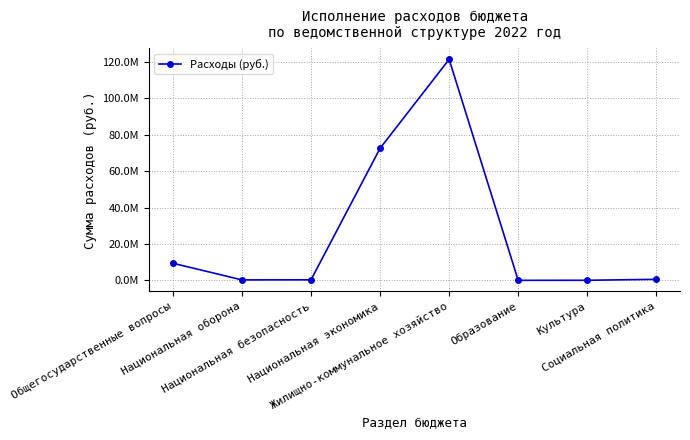

What is the sum of all values?

204644316.0